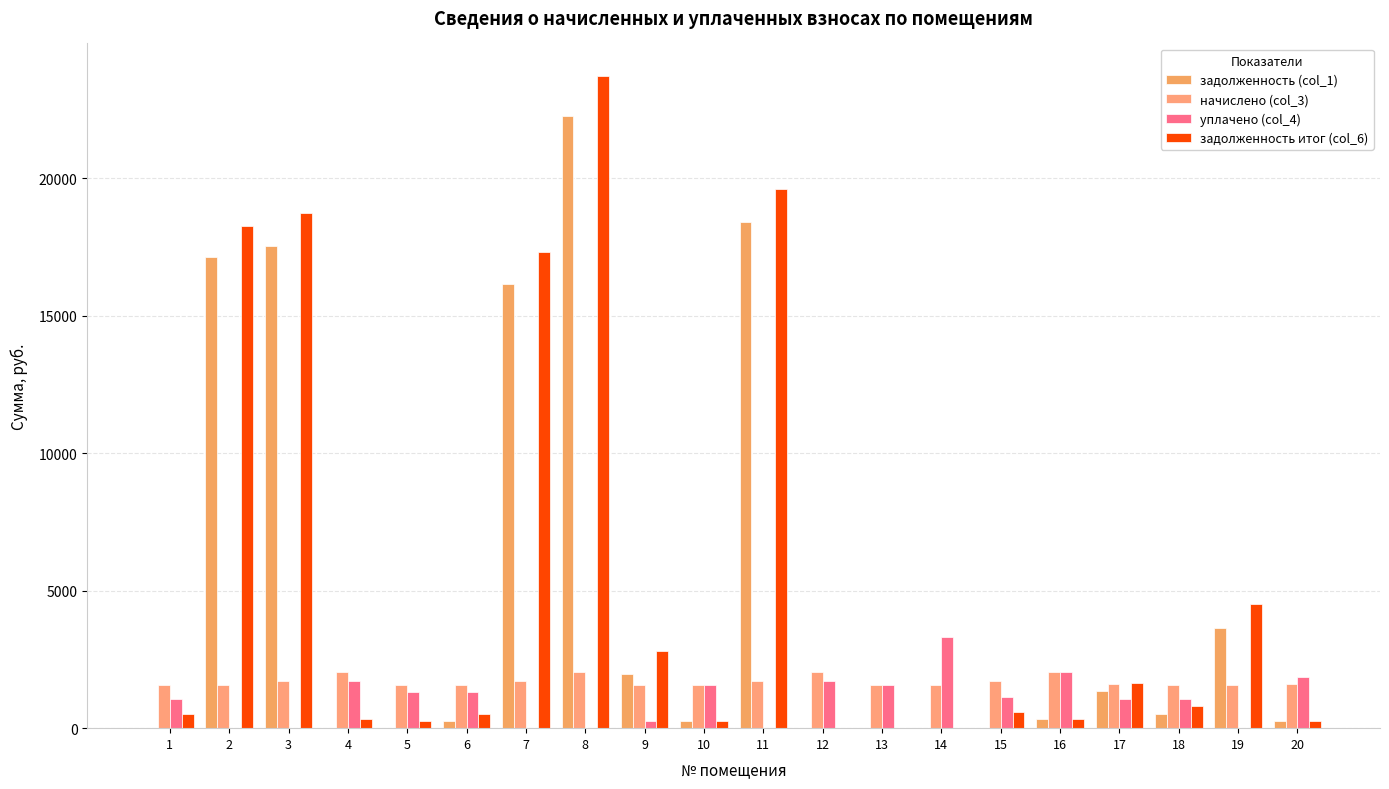

True or false: задолженность итог (col_6) has a value of 900.7 at 6.

False